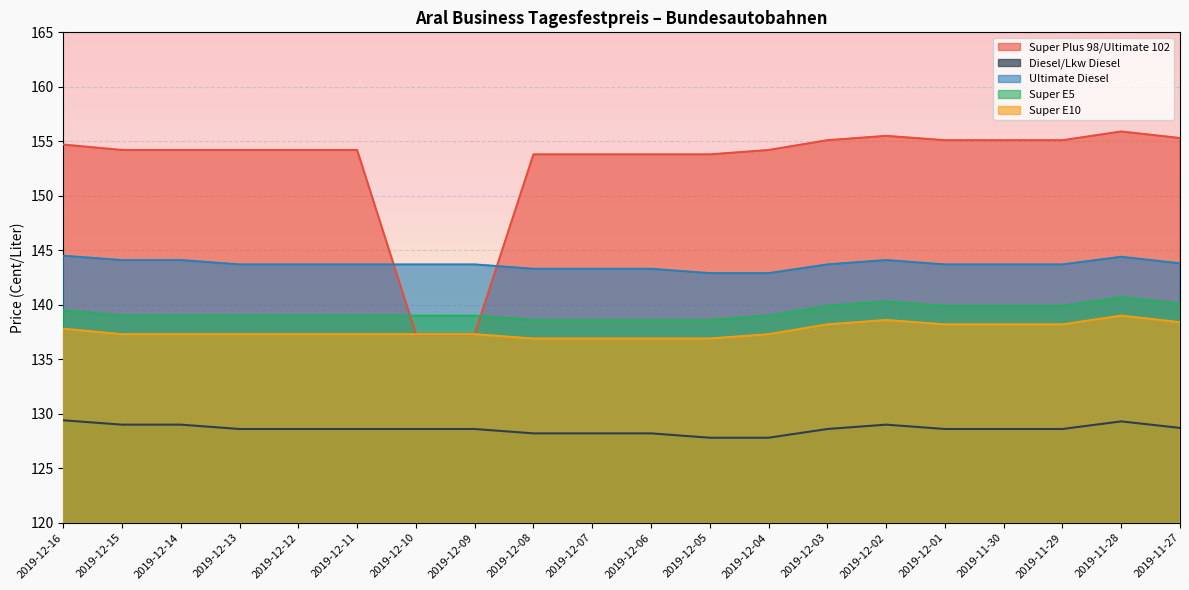

True or false: Super E5 and Diesel/Lkw Diesel intersect in this chart.

False